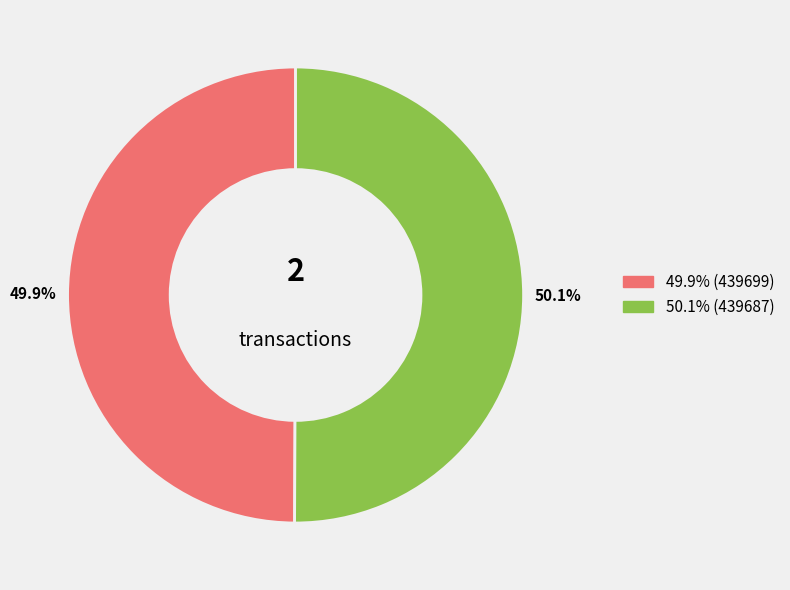

Does any single category account for the majority?

Yes